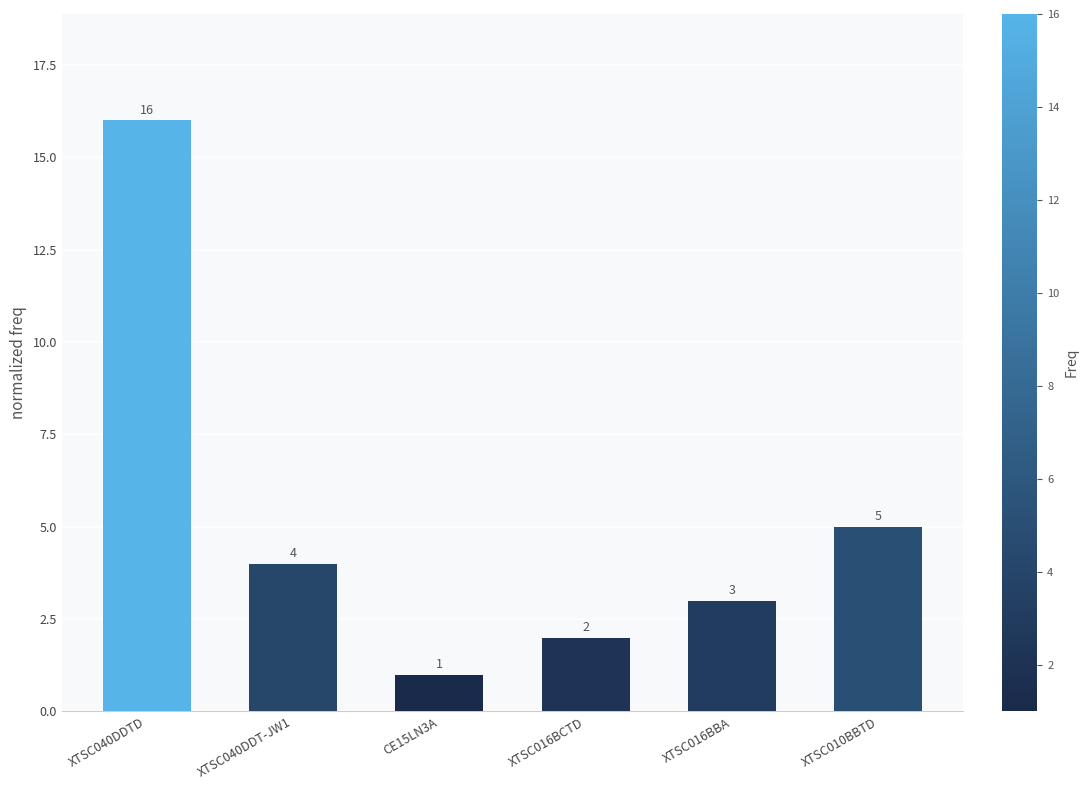

What is the minimum value shown in the chart?

1